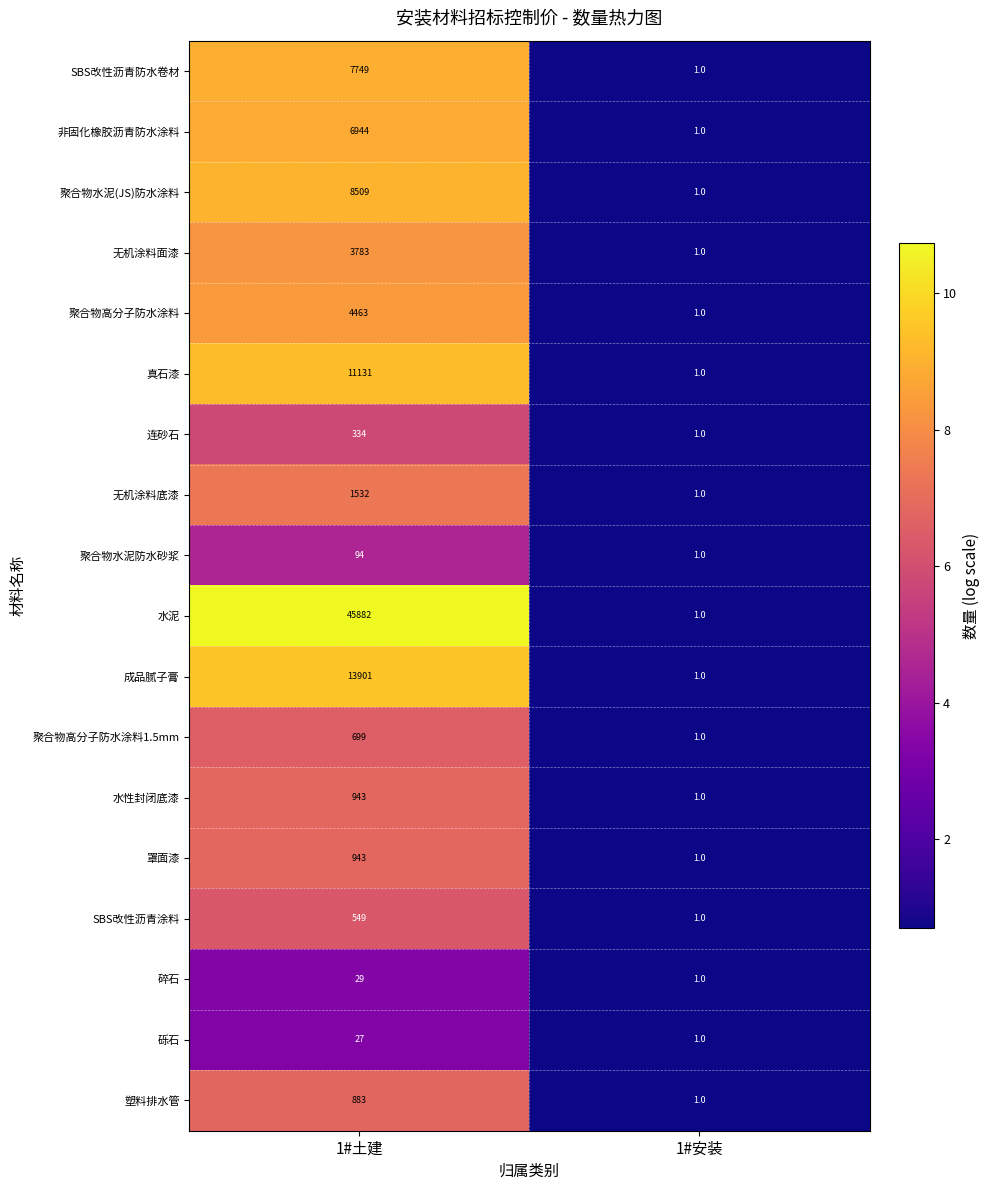

List the labels in order of 连砂石 value, smallest first.

1#安装, 1#土建